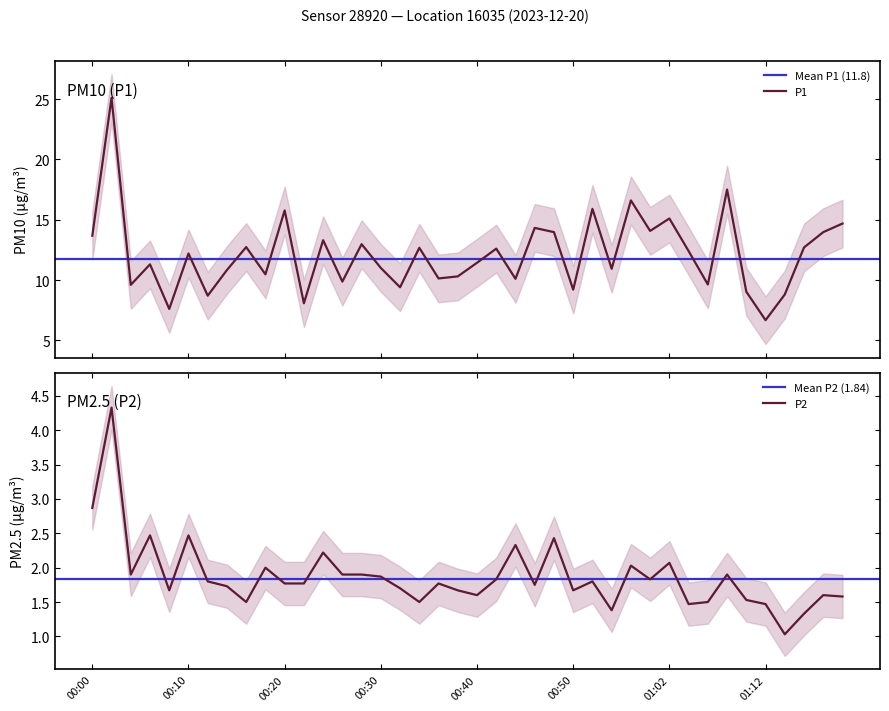

Reading left to right, list all the values displayed in this chart.

P1: 00:00=13.7	00:02=25.1	00:04=9.6	00:06=11.3	00:08=7.6	00:10=12.2	00:12=8.7	00:14=10.8	00:16=12.7	00:18=10.5	00:20=15.8	00:22=8.1	00:24=13.3	00:26=9.9	00:28=13.0	00:30=11.0	00:32=9.4	00:34=12.7	00:36=10.1	00:38=10.3	00:40=11.4	00:42=12.6	00:44=10.1	00:46=14.3	00:48=14.0	00:50=9.2	00:52=15.9	00:56=10.9	00:58=16.6	01:00=14.1	01:02=15.1	01:04=12.4	01:06=9.6	01:08=17.5	01:10=9.0	01:12=6.7	01:14=8.8	01:16=12.7	01:18=14.0	01:20=14.7
P2: 00:00=2.9	00:02=4.3	00:04=1.9	00:06=2.5	00:08=1.7	00:10=2.5	00:12=1.8	00:14=1.7	00:16=1.5	00:18=2.0	00:20=1.8	00:22=1.8	00:24=2.2	00:26=1.9	00:28=1.9	00:30=1.9	00:32=1.7	00:34=1.5	00:36=1.8	00:38=1.7	00:40=1.6	00:42=1.8	00:44=2.3	00:46=1.8	00:48=2.4	00:50=1.7	00:52=1.8	00:56=1.4	00:58=2.0	01:00=1.8	01:02=2.1	01:04=1.5	01:06=1.5	01:08=1.9	01:10=1.5	01:12=1.5	01:14=1.0	01:16=1.3	01:18=1.6	01:20=1.6